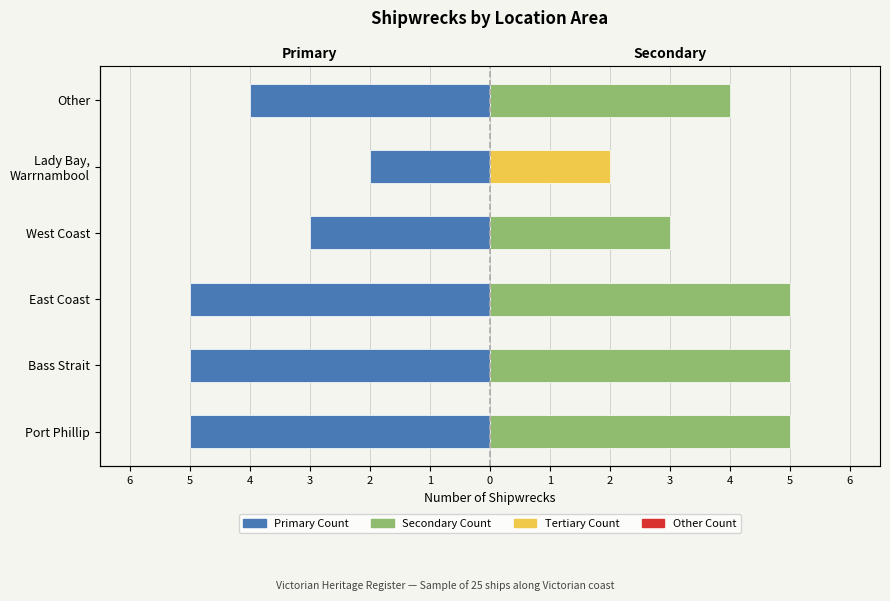

What is the minimum value for Count (Left)?

-5